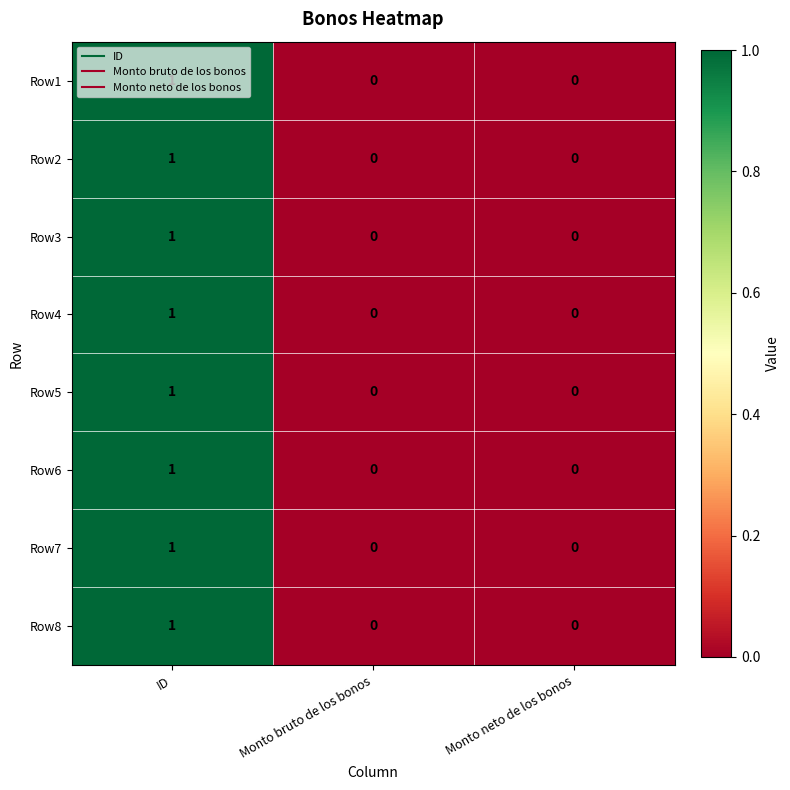

Count the Row5 values in the range 0 to 1.

3